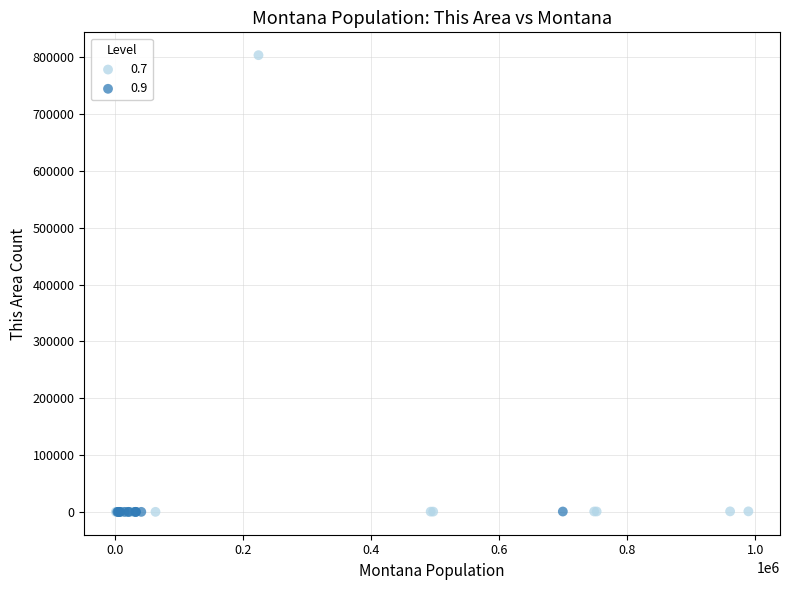

What are all the series names shown in the legend?

0.7, 0.9